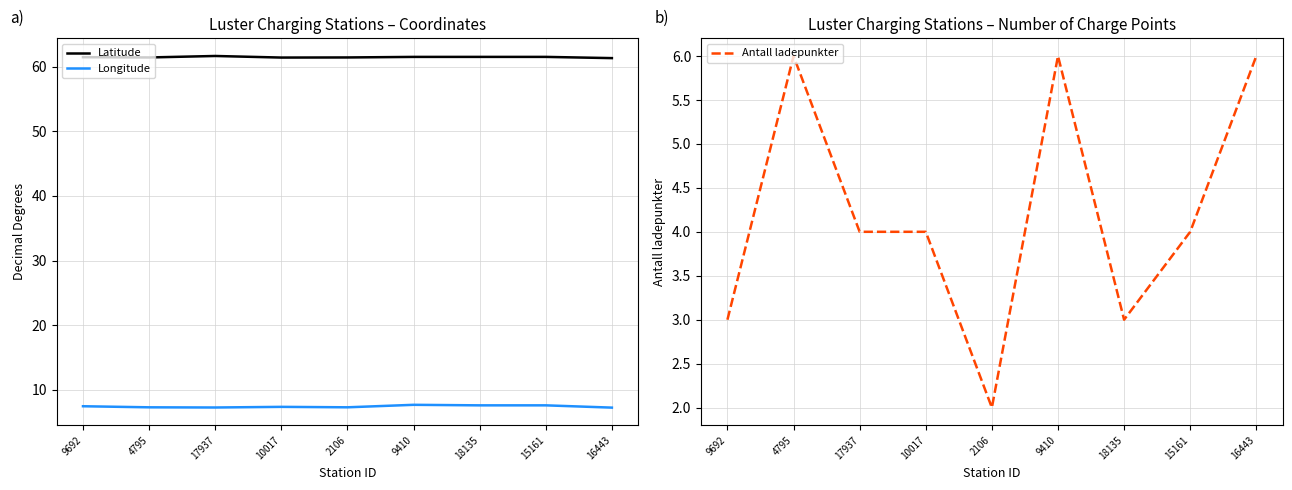

Reading left to right, transcribe all the data shown in this chart.

Latitude: 9692=61.4	4795=61.4	17937=61.6	10017=61.4	2106=61.4	9410=61.5	18135=61.5	15161=61.5	16443=61.3
Longitude: 9692=7.5	4795=7.3	17937=7.3	10017=7.4	2106=7.3	9410=7.7	18135=7.6	15161=7.6	16443=7.2
Antall ladepunkter: 9692=3.0	4795=6.0	17937=4.0	10017=4.0	2106=2.0	9410=6.0	18135=3.0	15161=4.0	16443=6.0